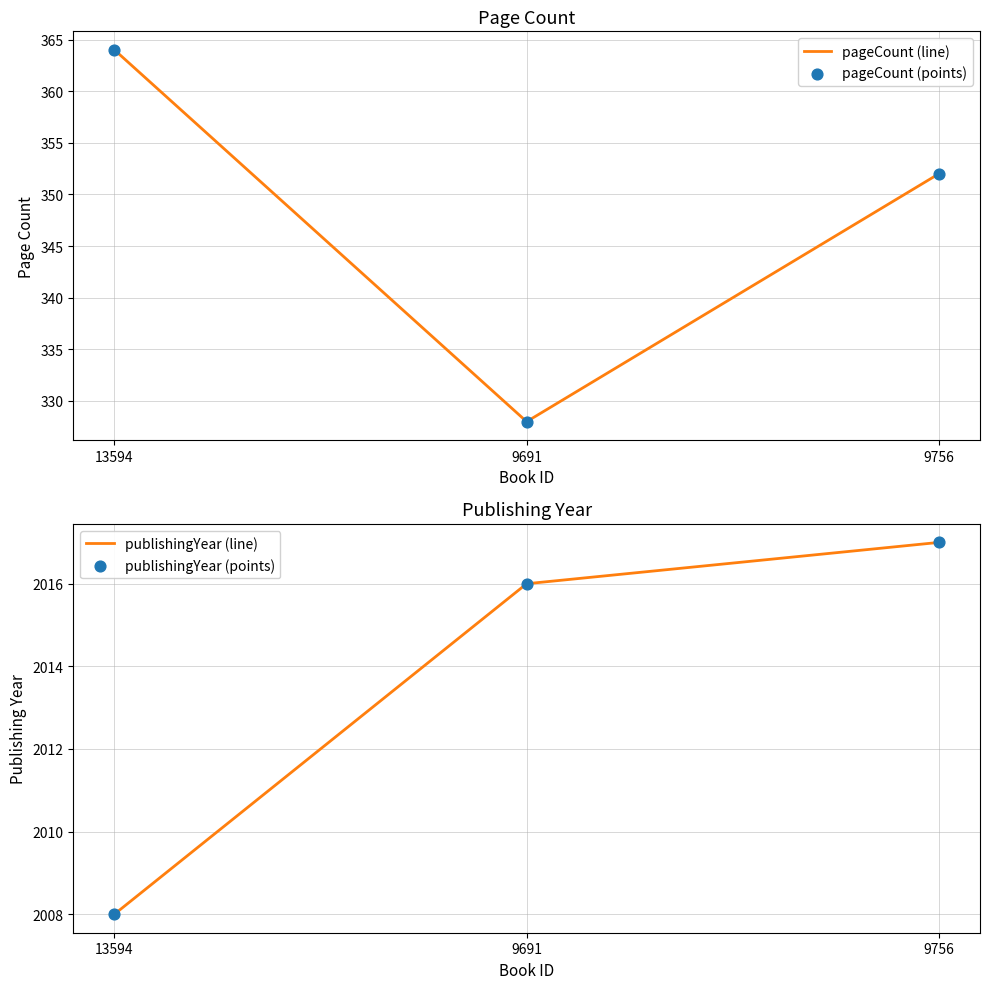

At how many categories does at least one series exceed 345?

3